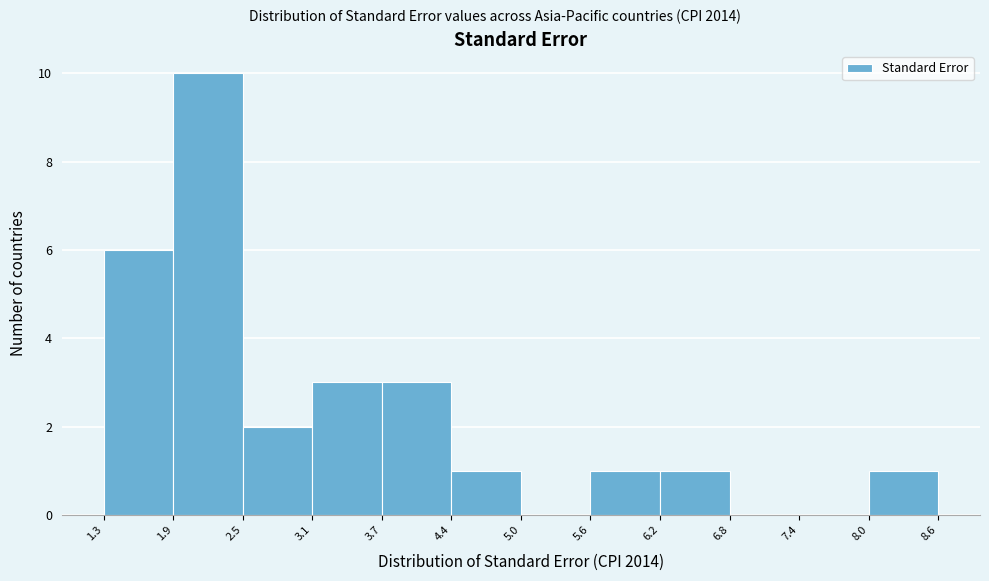

How tall is the bar that spans 5.6 to 6.2 on the x-axis? The values are not printed on the chart, so give them approximately, as read against the axis.

1